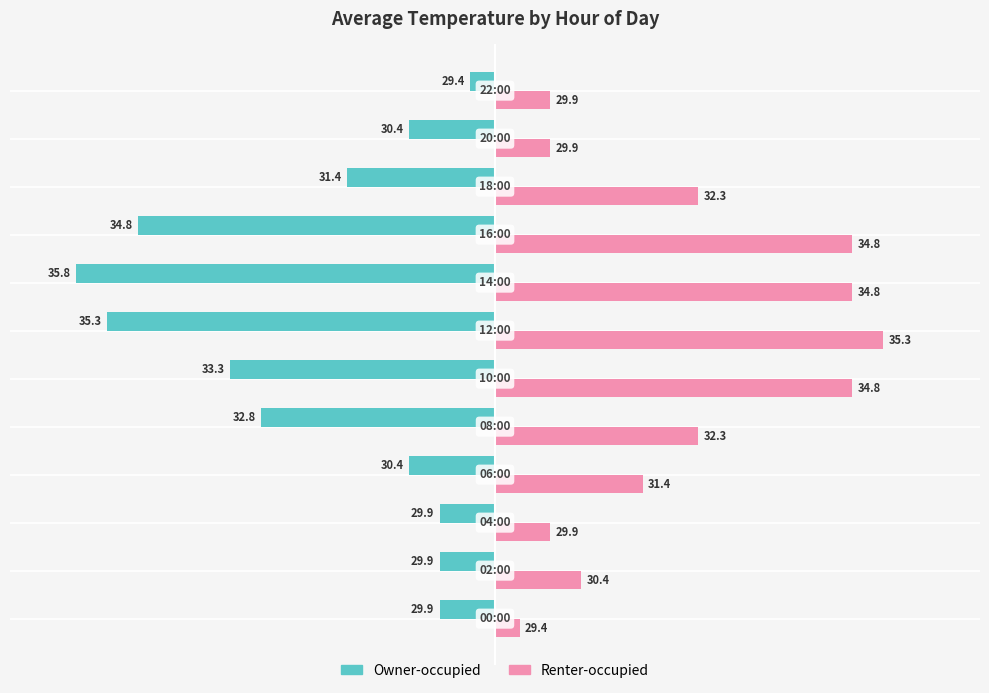

What are all the series names shown in the legend?

Owner-occupied, Renter-occupied